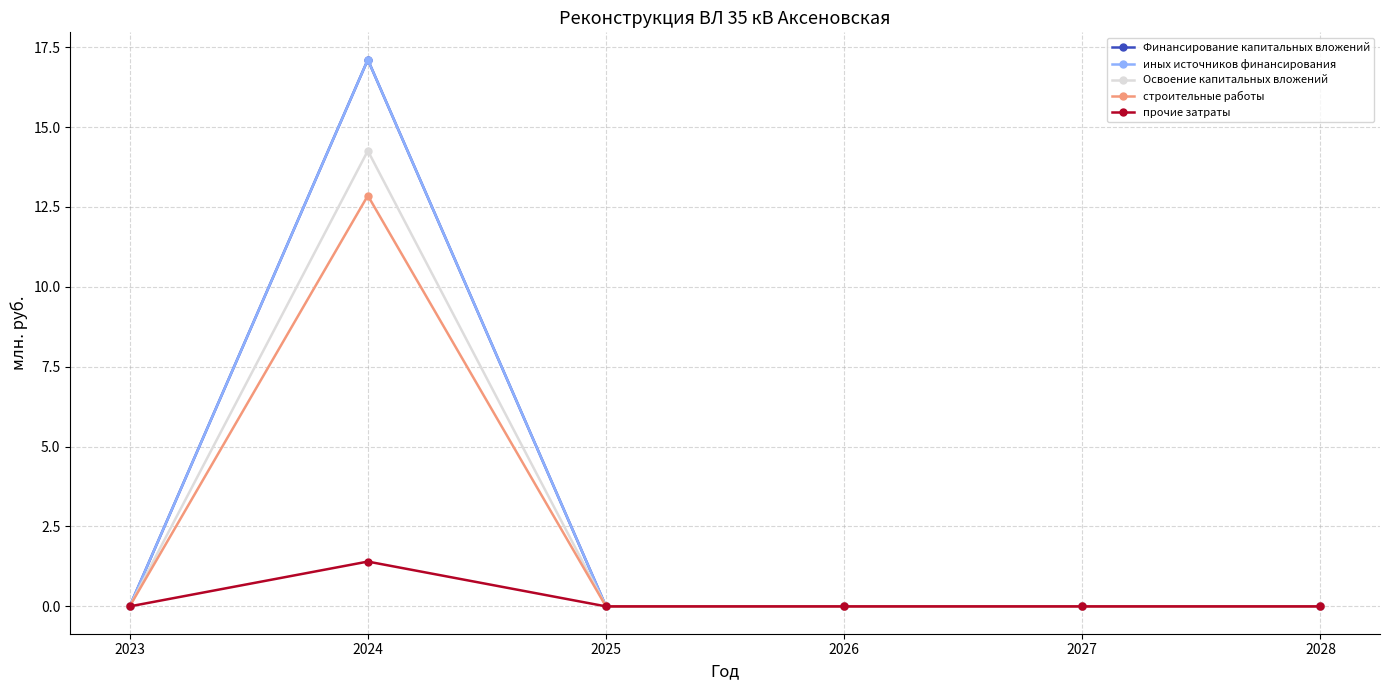

Is this an area chart (filled region under the line)?

No